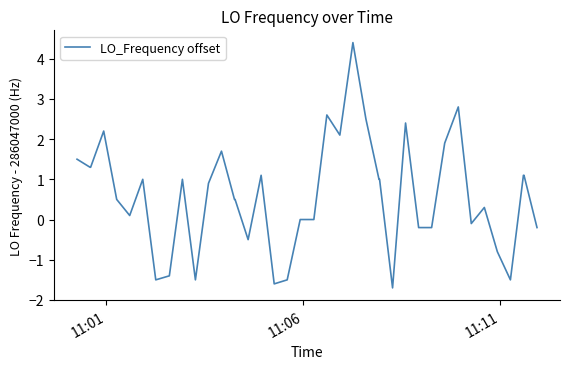

What is the maximum value shown in the chart?

4.4